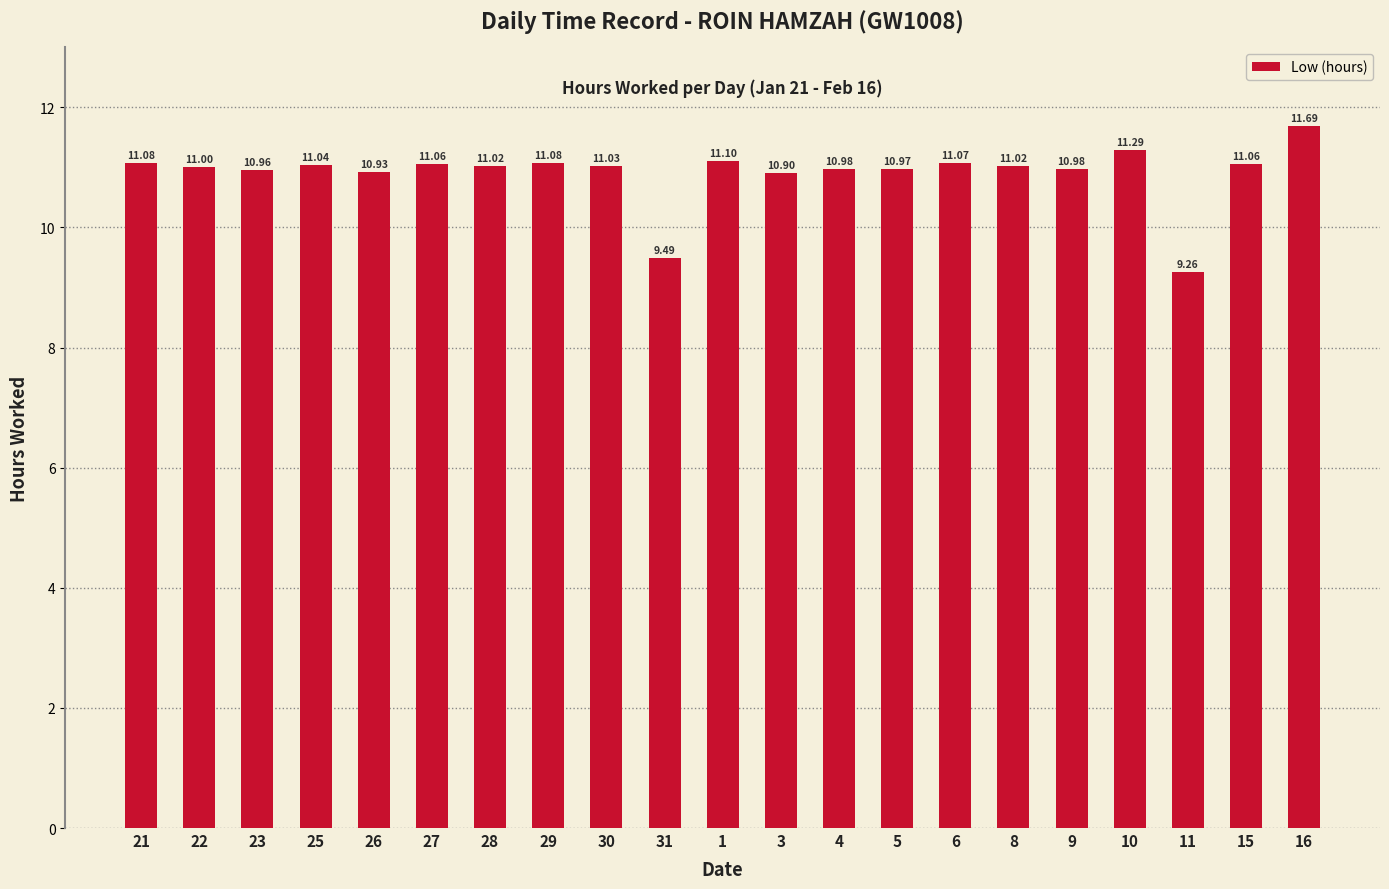

How many distinct data groups are displayed?

1